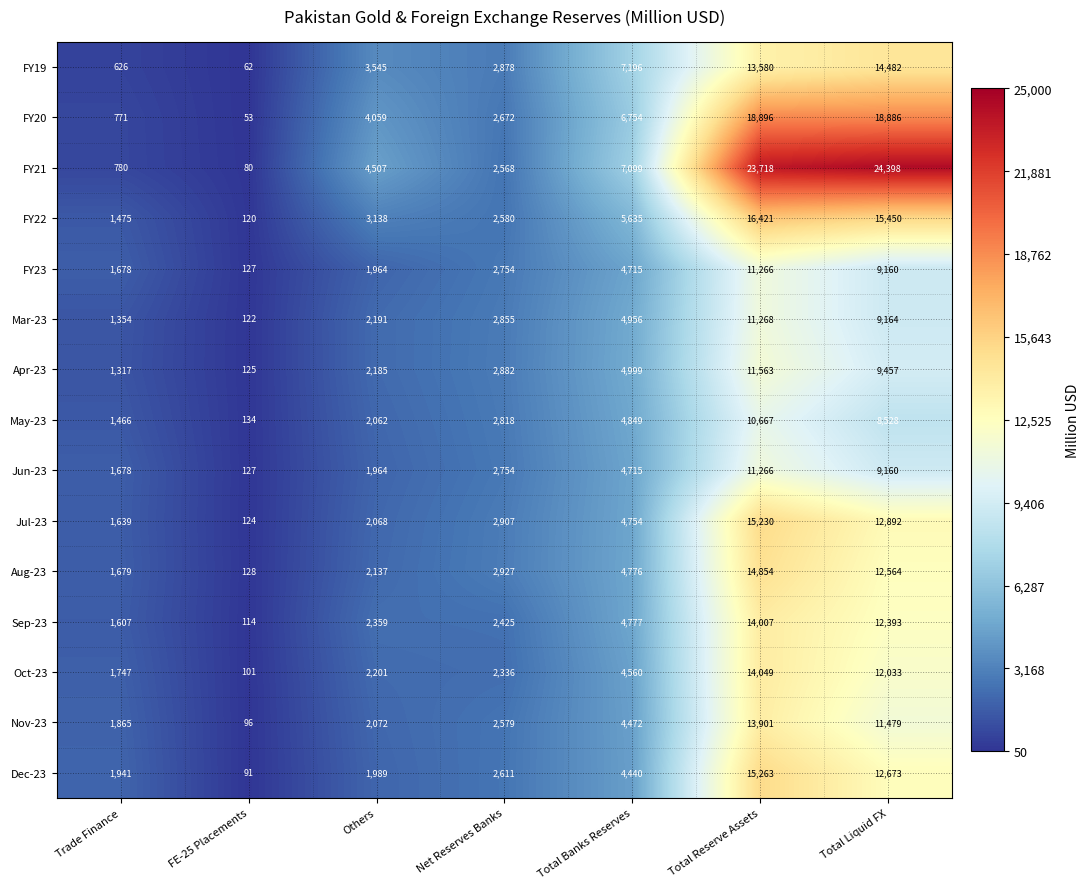

At which label does Dec-23 reach its minimum?

FE-25 Placements